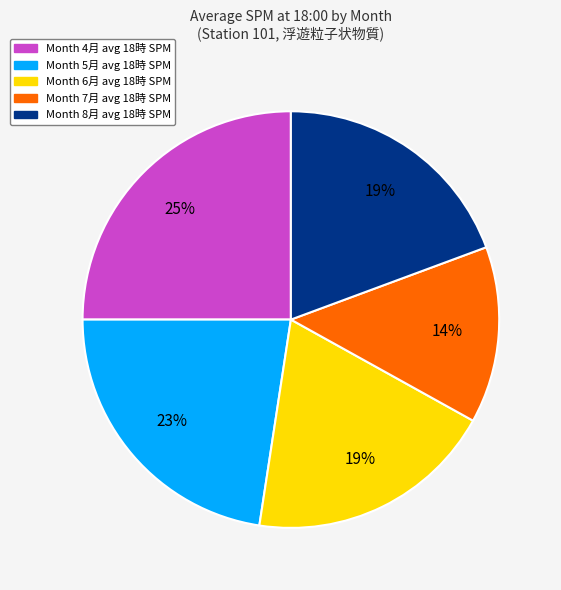

Is there any slice that represents more than half of the pie?

No